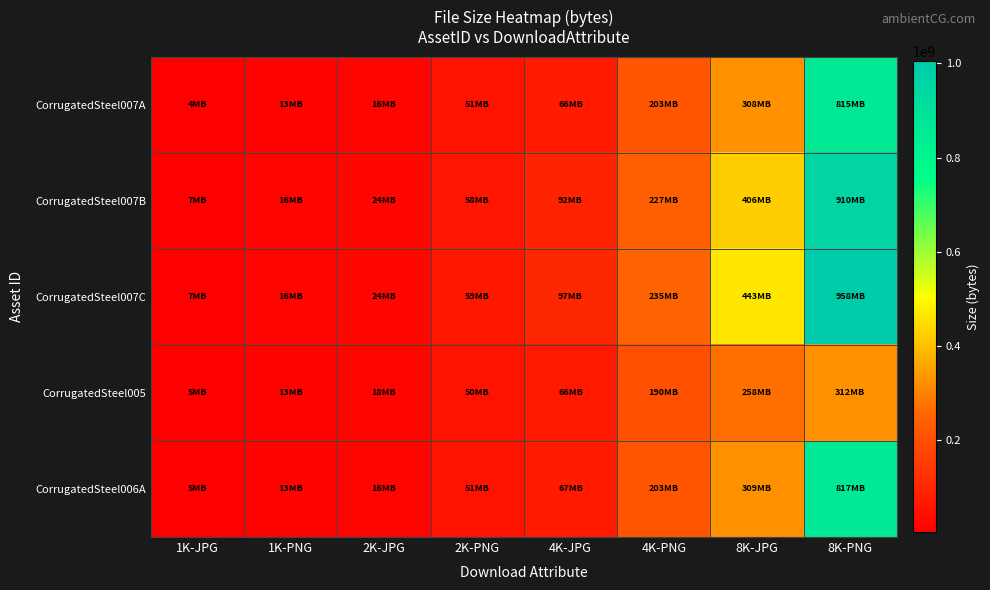

Between 4K-JPG and 2K-PNG, which is larger?

4K-JPG